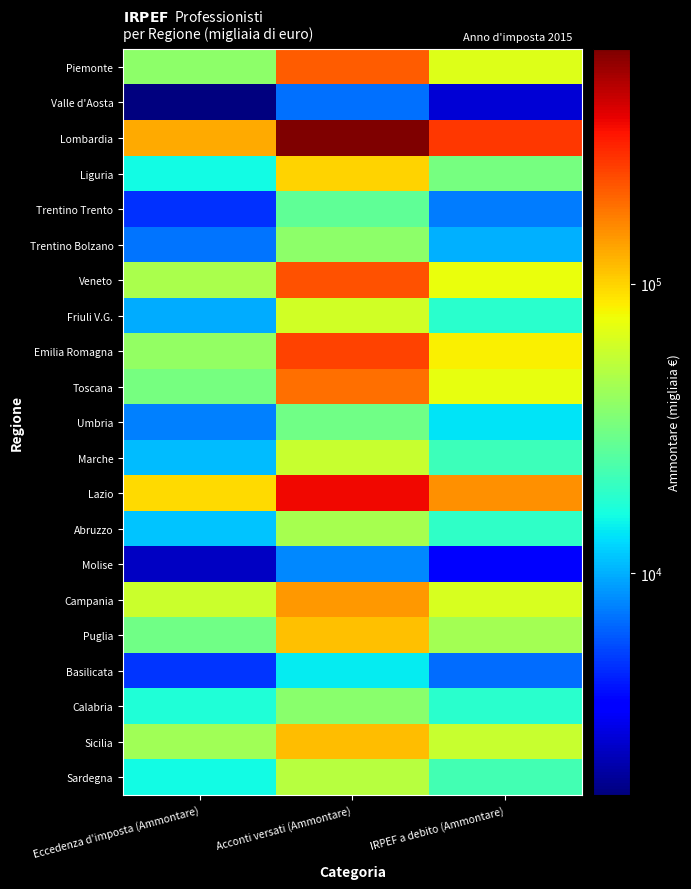

What is the total value across all series at Eccedenza d'imposta (Ammontare)?

619914